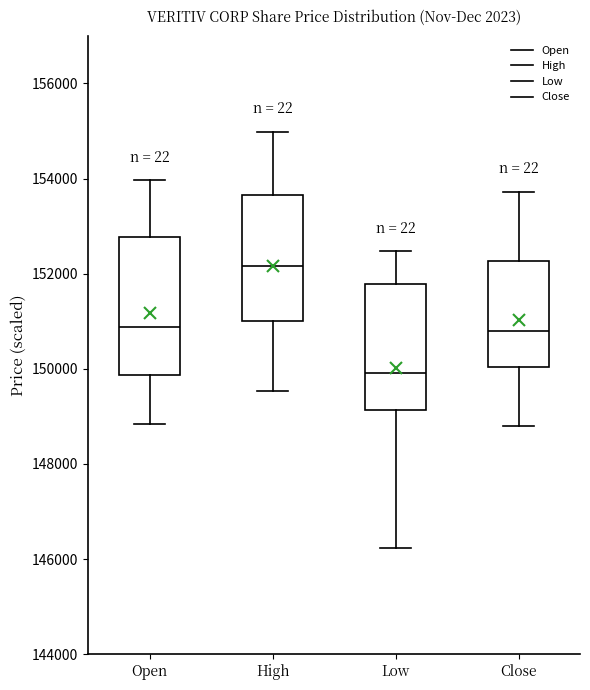

Where does the upper whisker of the box for Low end on the y-axis? The values are not printed on the chart, so give them approximately, as read against the axis.

152400